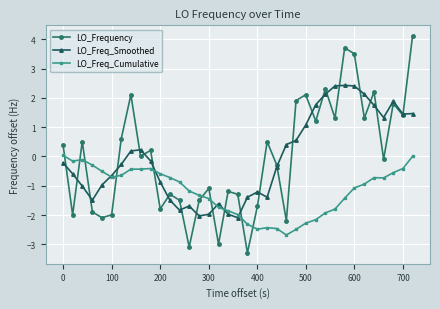

How many values in the LO_Freq_Smoothed series are below 0?

21